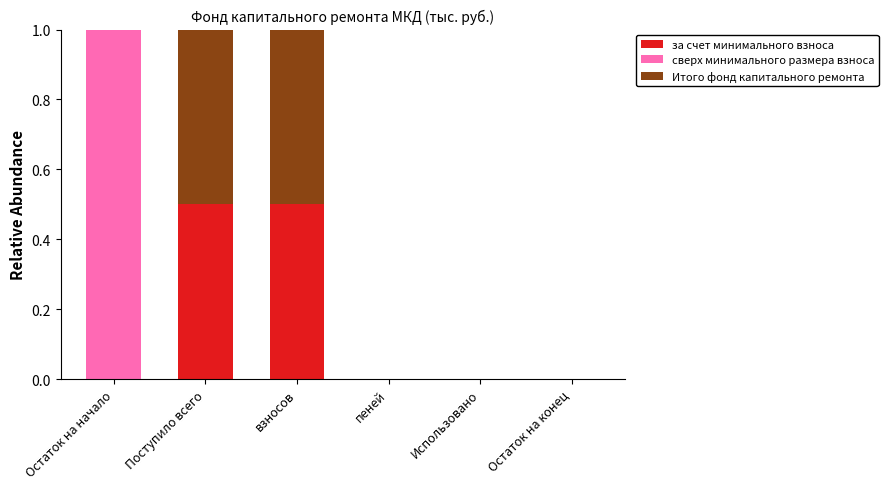

What is the total value across all series at Остаток на начало?

1.0